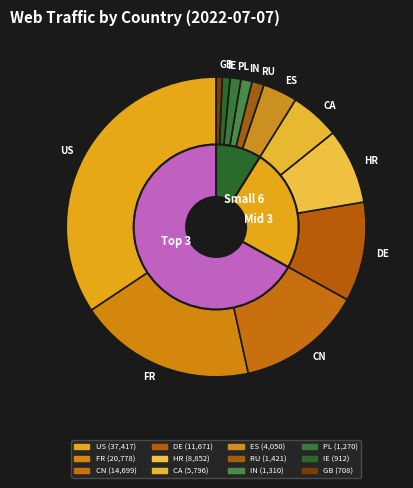

How many segments does this pie chart have?

12